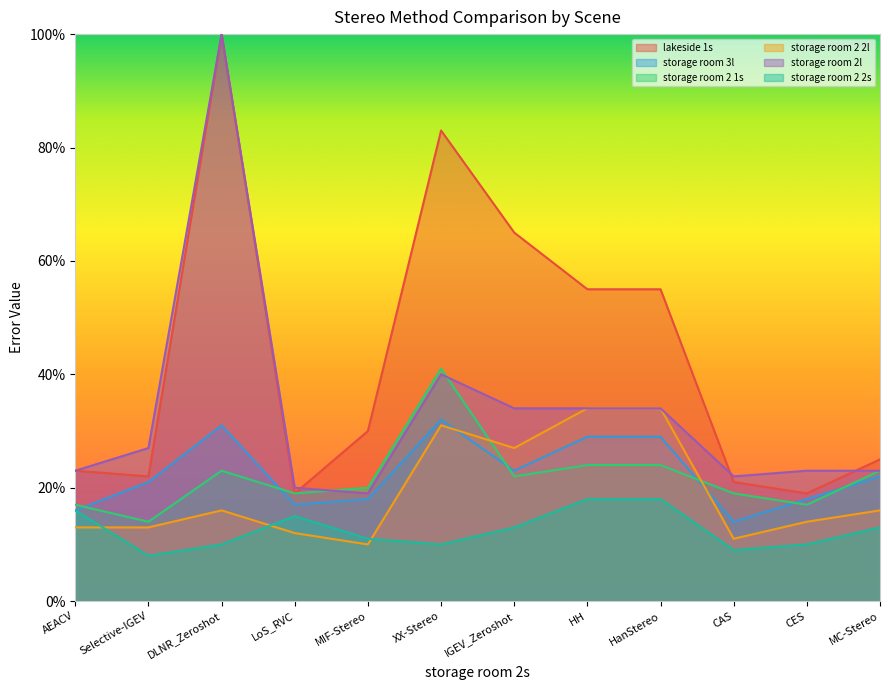

What are all the series names shown in the legend?

lakeside 1s, storage room 3l, storage room 2 1s, storage room 2 2l, storage room 2l, storage room 2 2s